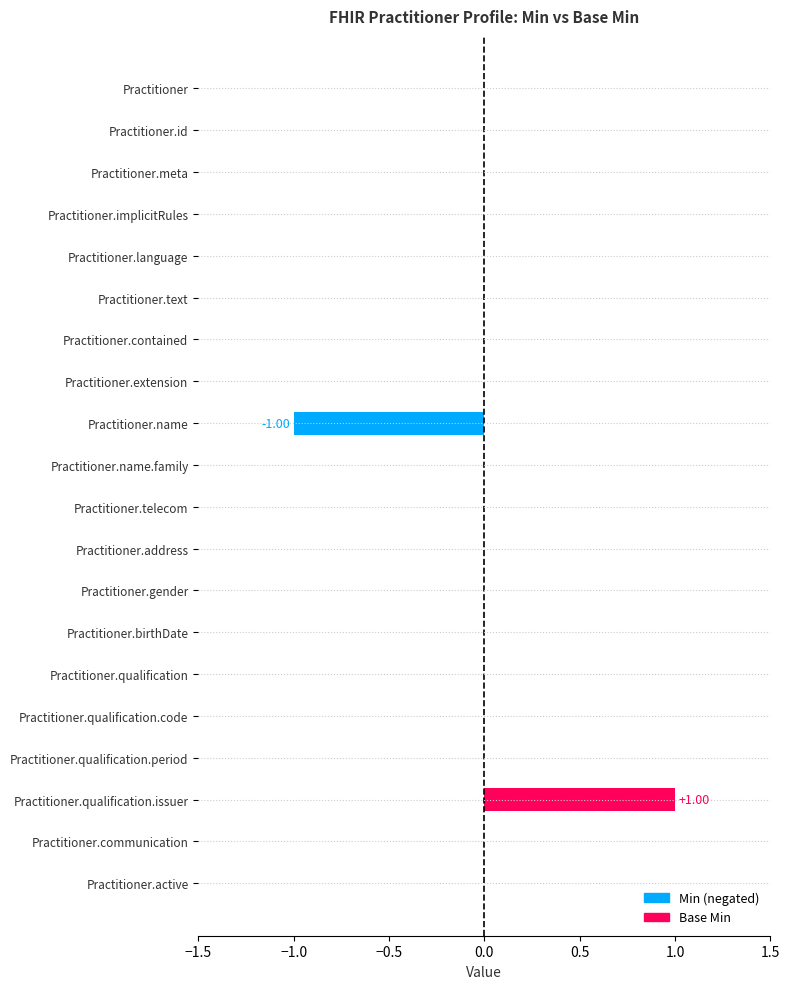

What are all the series names shown in the legend?

Min, Base Min